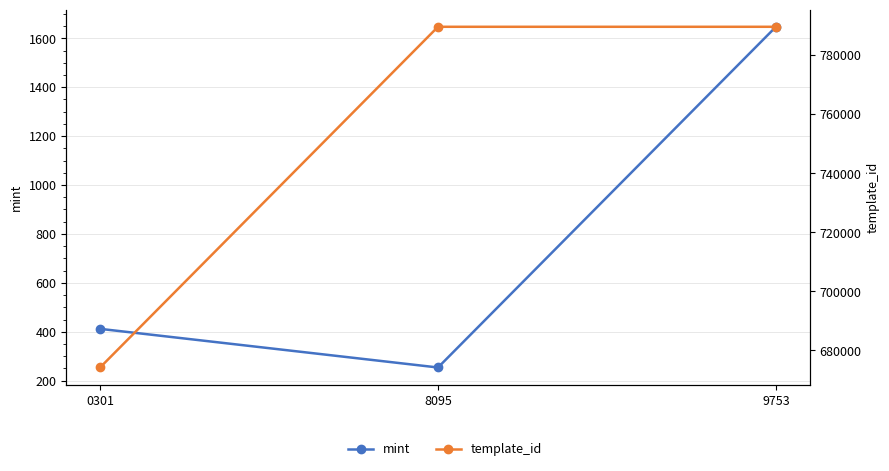

Which series has the largest total across all categories?

template_id